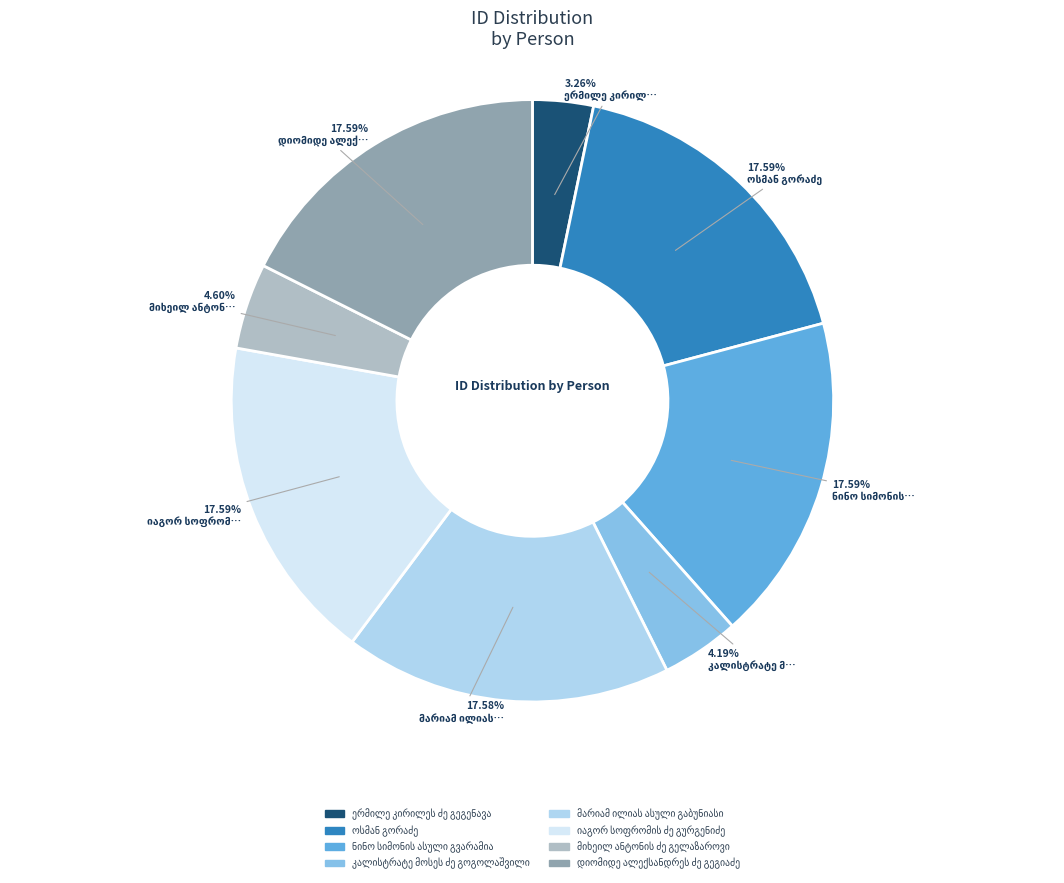

Does any single category account for the majority?

No